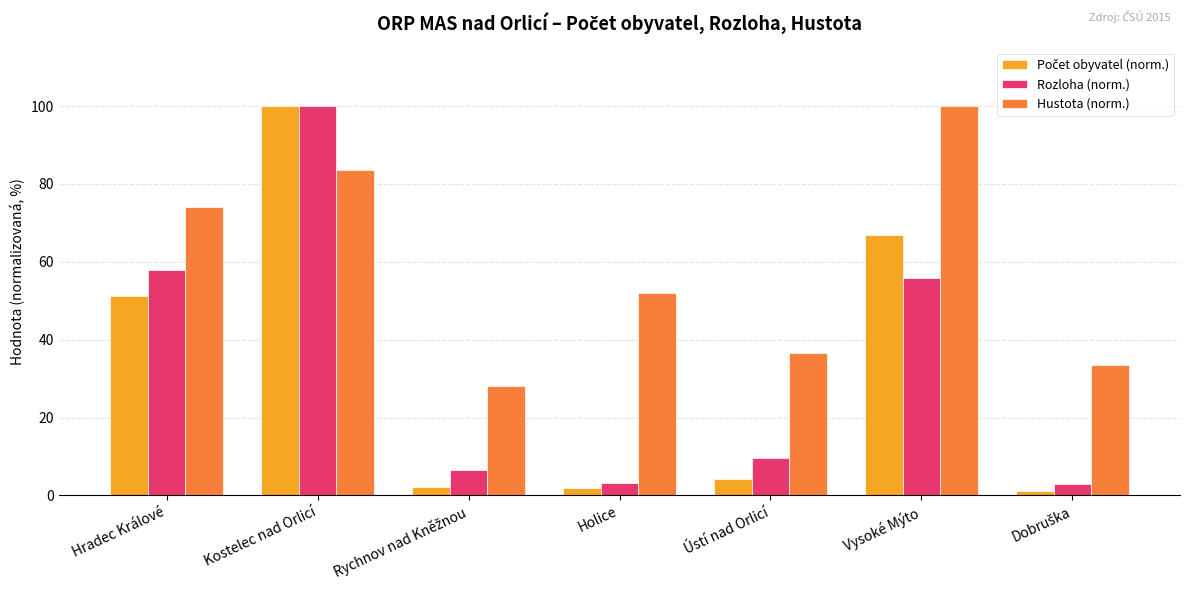

At which category is the sum across all series the highest?

Kostelec nad Orlicí